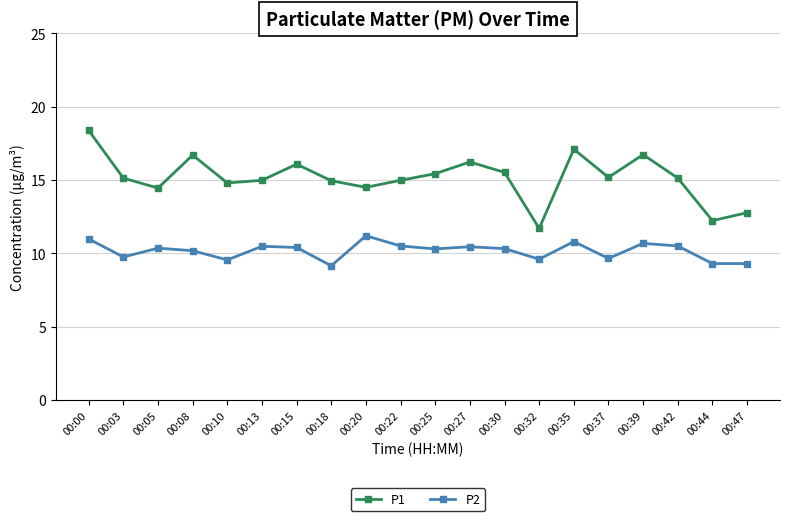

At which label does P1 reach its minimum?

00:32